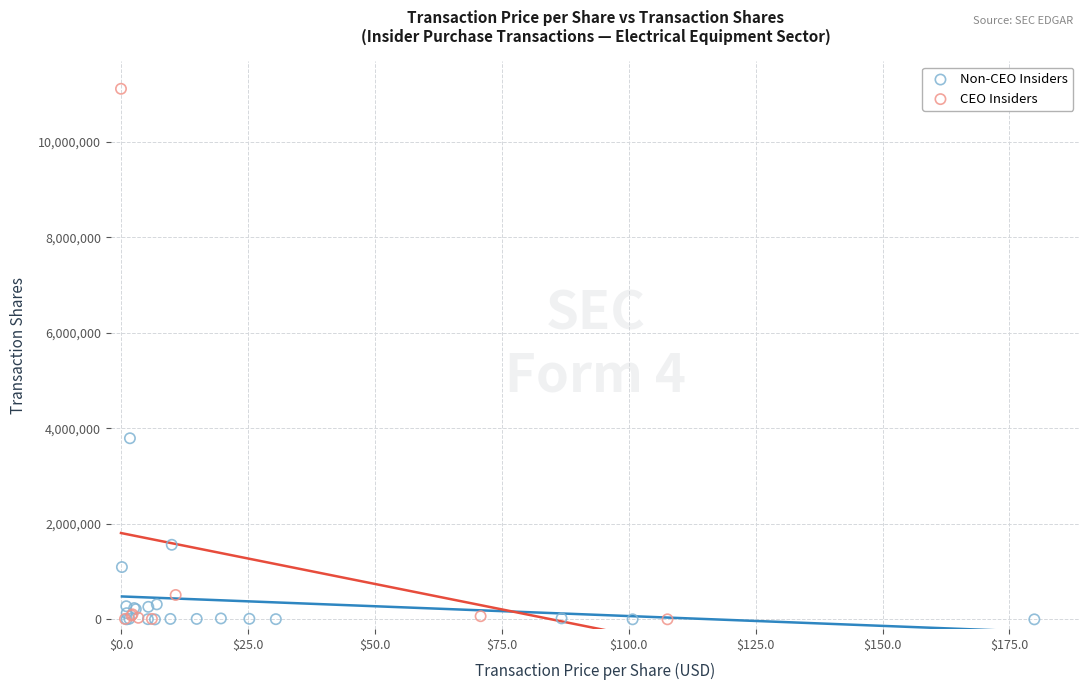

Which series has the largest Y range (max minus min)?

CEO Insiders